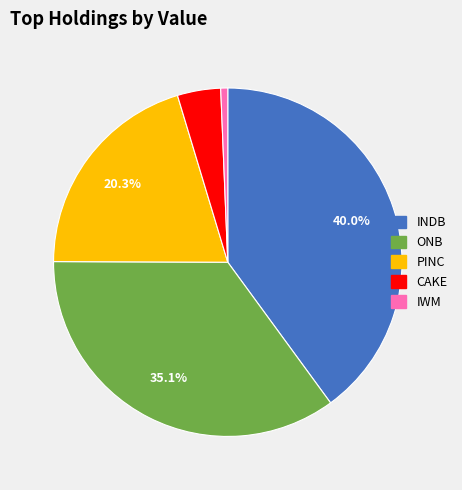

Is there a majority slice in this chart?

No